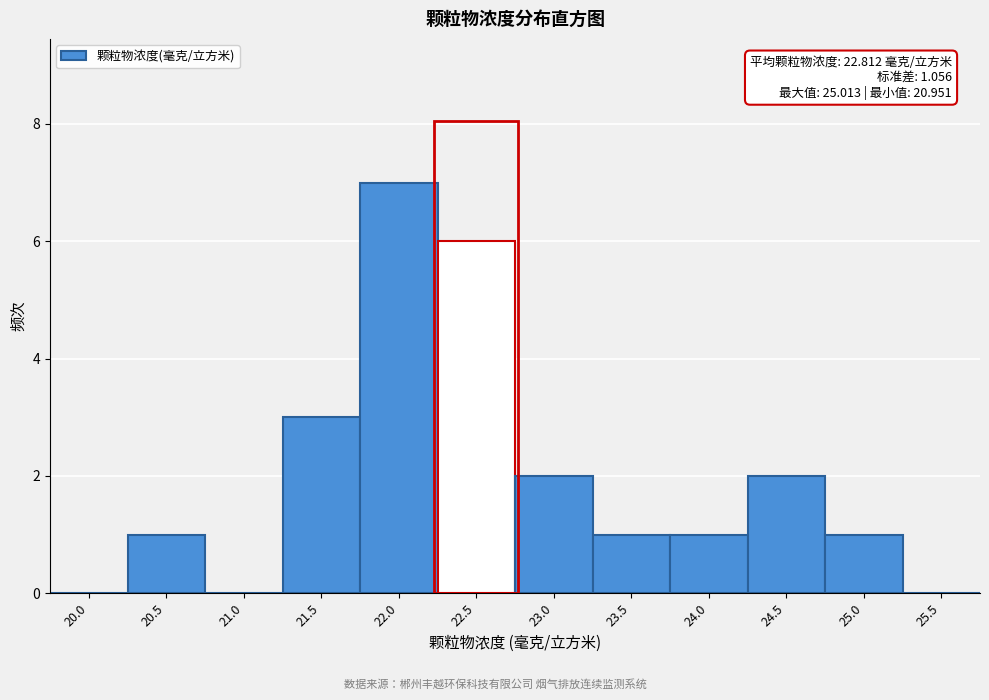

Reading left to right, transcribe all the data shown in this chart.

20.0=0	20.5=1	21.0=0	21.5=3	22.0=7	22.5=6	23.0=2	23.5=1	24.0=1	24.5=2	25.0=1	25.5=0